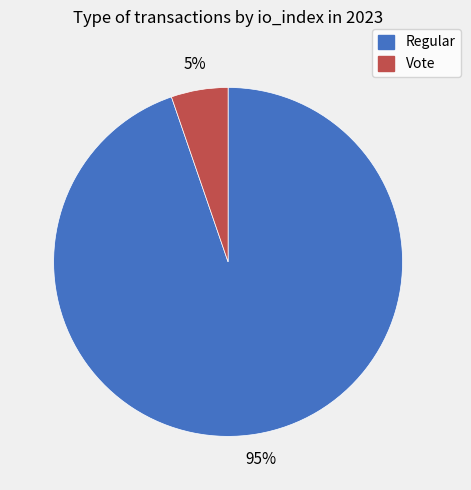

Is it true that Vote is 5% of the pie?

True